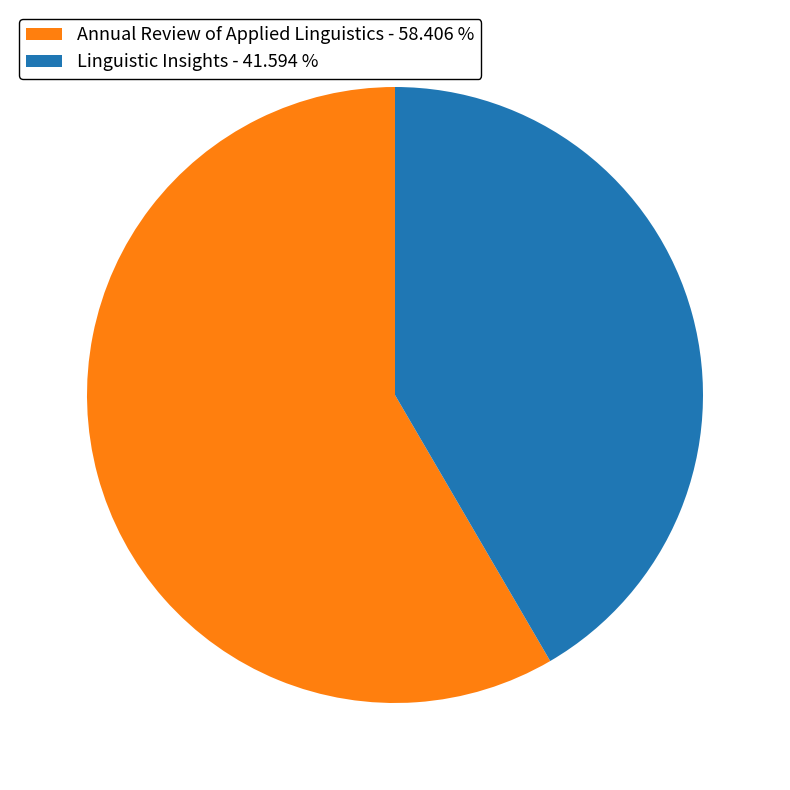

How many segments does this pie chart have?

2